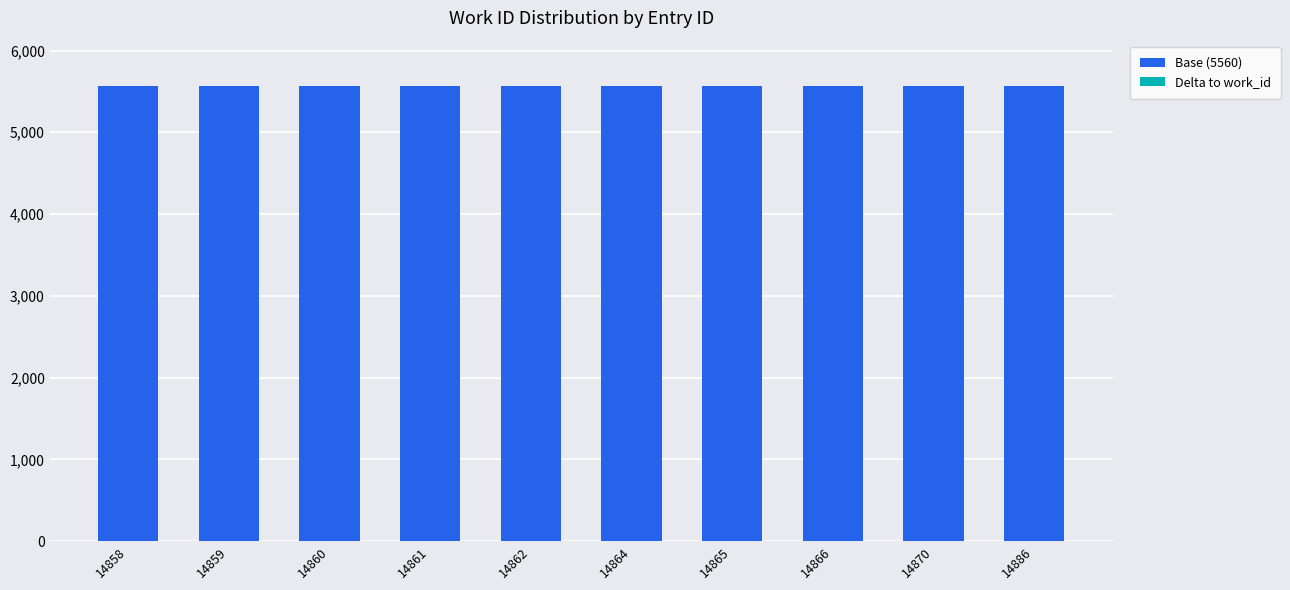

The Base (5560) series shows 3486 at 14886. True or false?

False